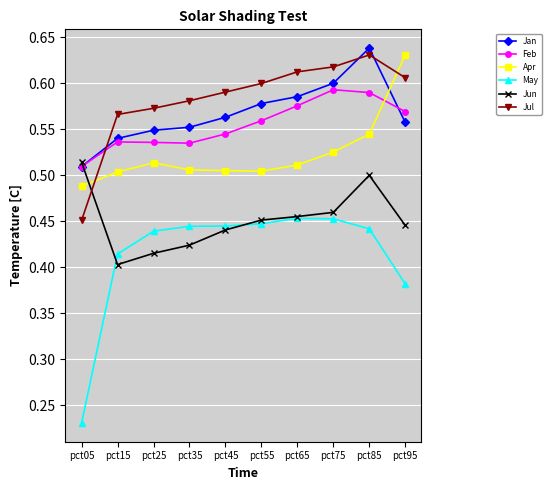

Does the chart have visible grid lines?

Yes